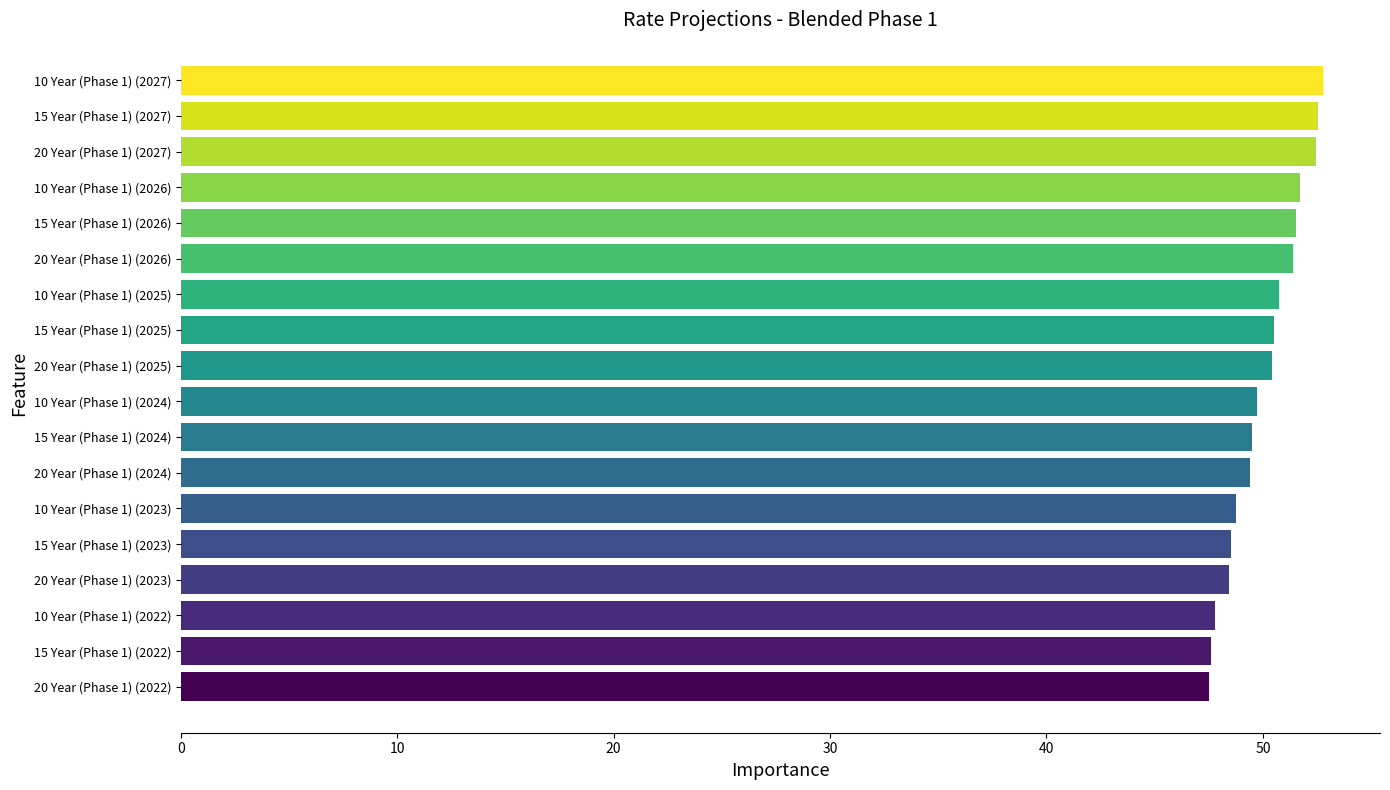

How many bars are there in total?

18